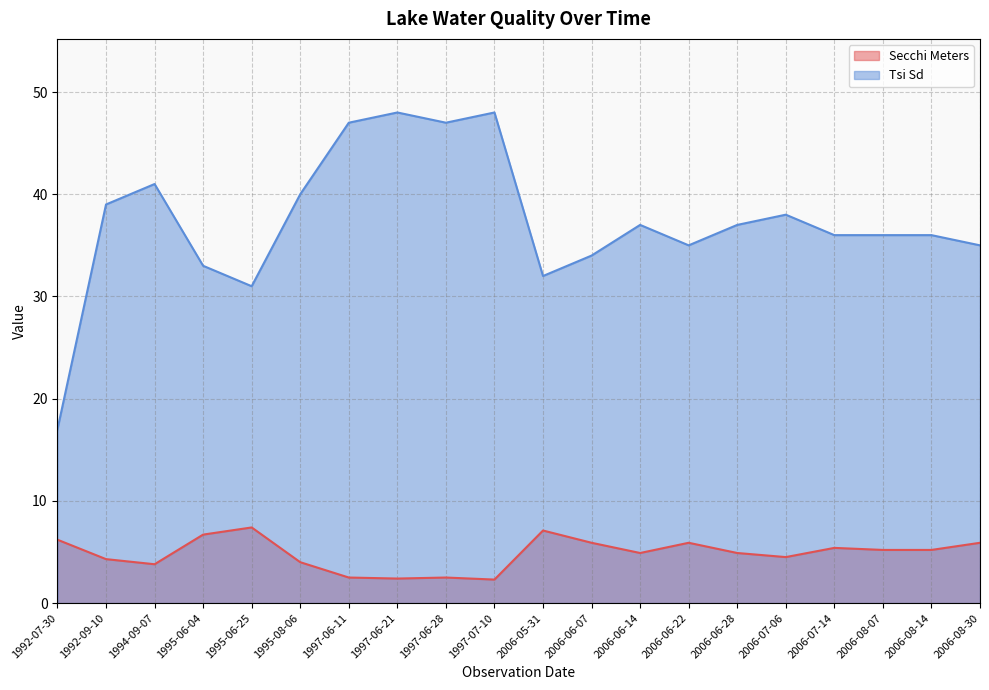

How many lines are shown in the chart?

2